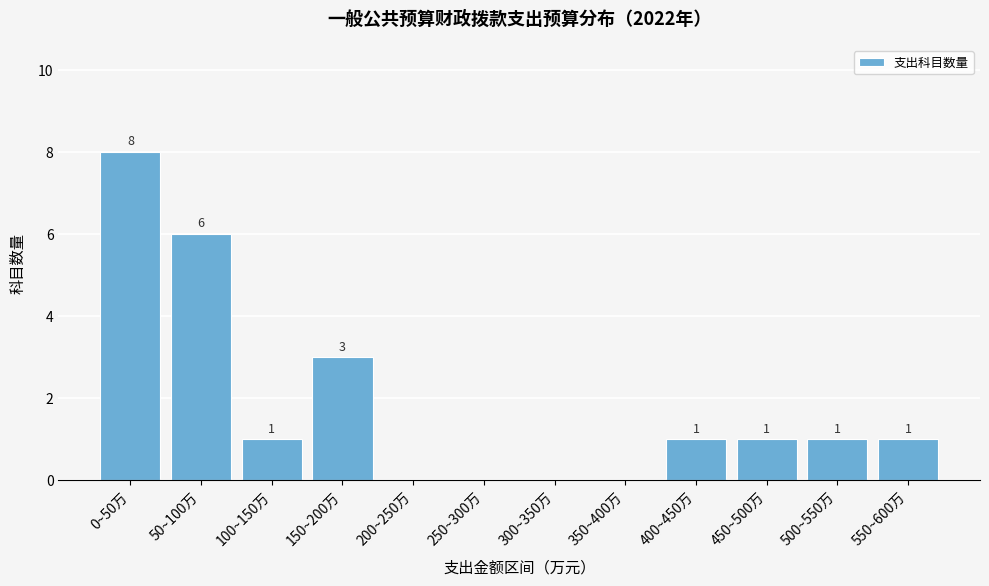

Reading right to left, extract all data points from this chart.

550~600万=1	500~550万=1	450~500万=1	400~450万=1	350~400万=0	300~350万=0	250~300万=0	200~250万=0	150~200万=3	100~150万=1	50~100万=6	0~50万=8